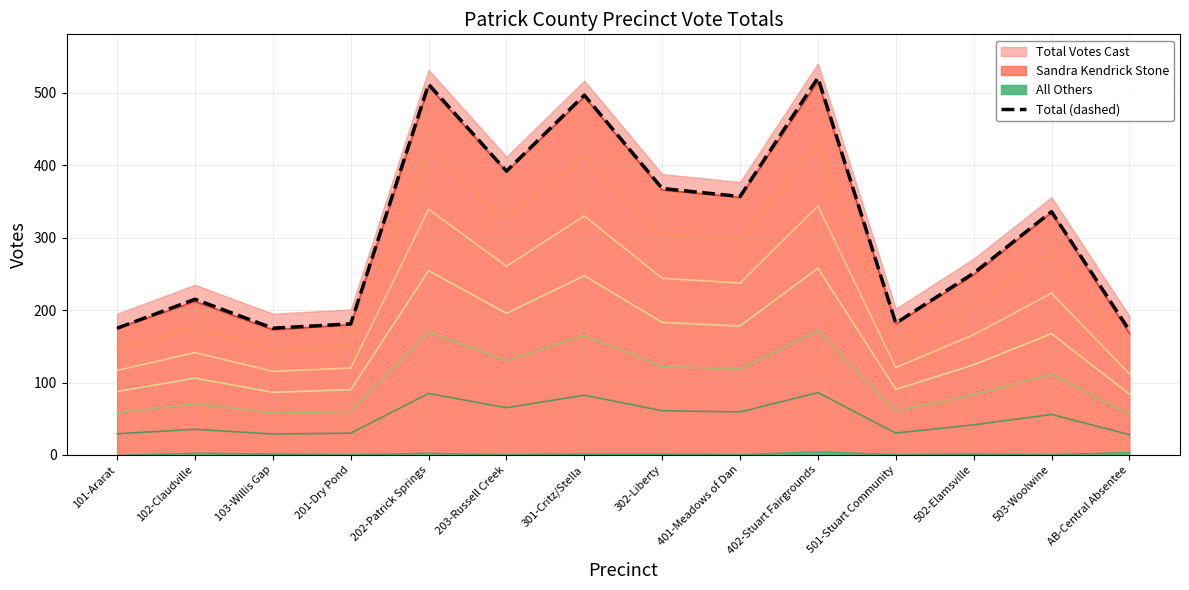

What is the smallest value displayed?

172